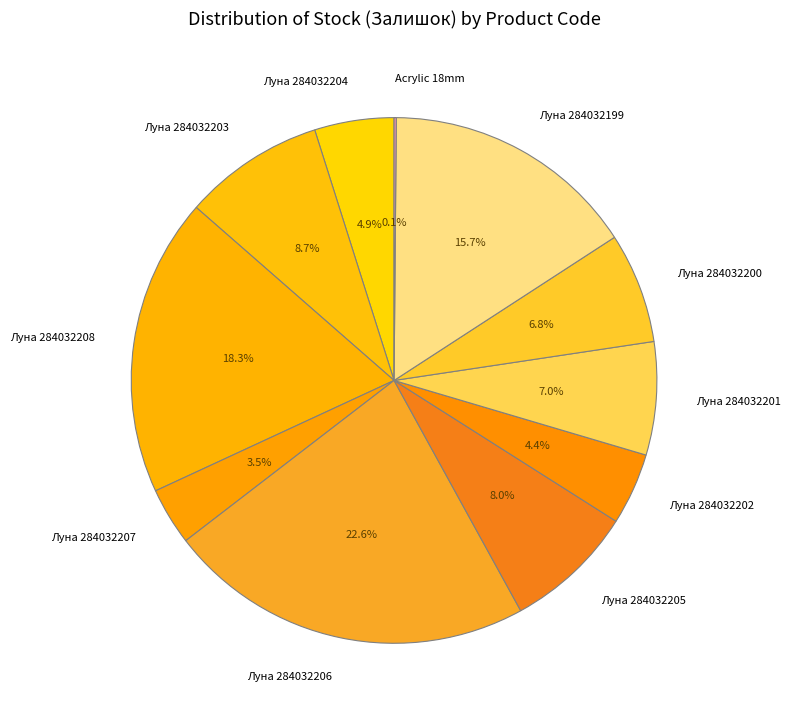

Between Луна 284032207 and Луна 284032206, which is larger?

Луна 284032206